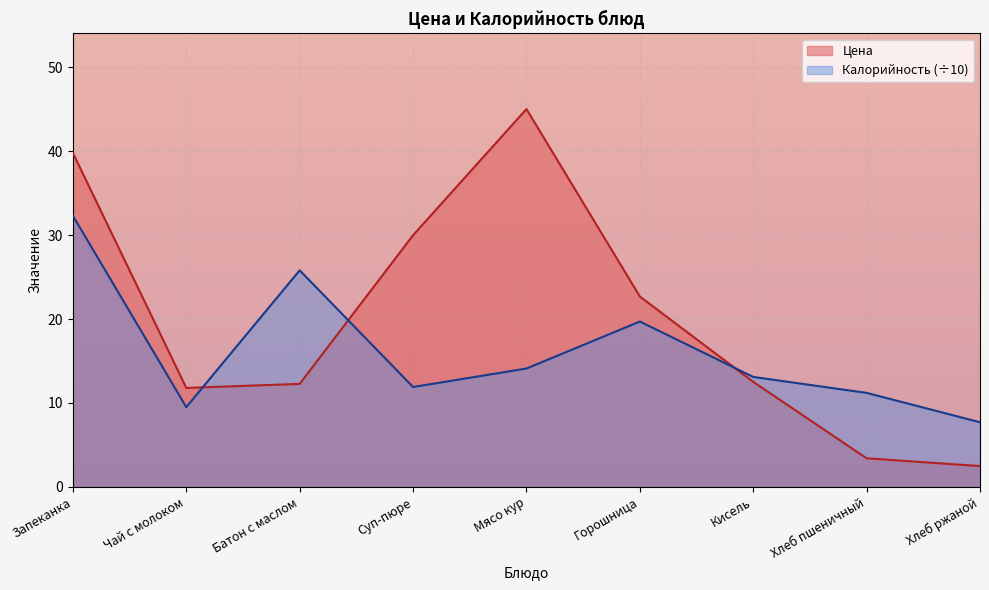

Reading left to right, list all the values displayed in this chart.

Цена: Запеканка=39.8	Чай с молоком=11.8	Батон с маслом=12.3	Суп-пюре=30.0	Мясо кур=45.0	Горошница=22.7	Кисель=12.5	Хлеб пшеничный=3.4	Хлеб ржаной=2.5
Калорийность: Запеканка=32.3	Чай с молоком=9.5	Батон с маслом=25.8	Суп-пюре=11.9	Мясо кур=14.1	Горошница=19.7	Кисель=13.1	Хлеб пшеничный=11.2	Хлеб ржаной=7.7